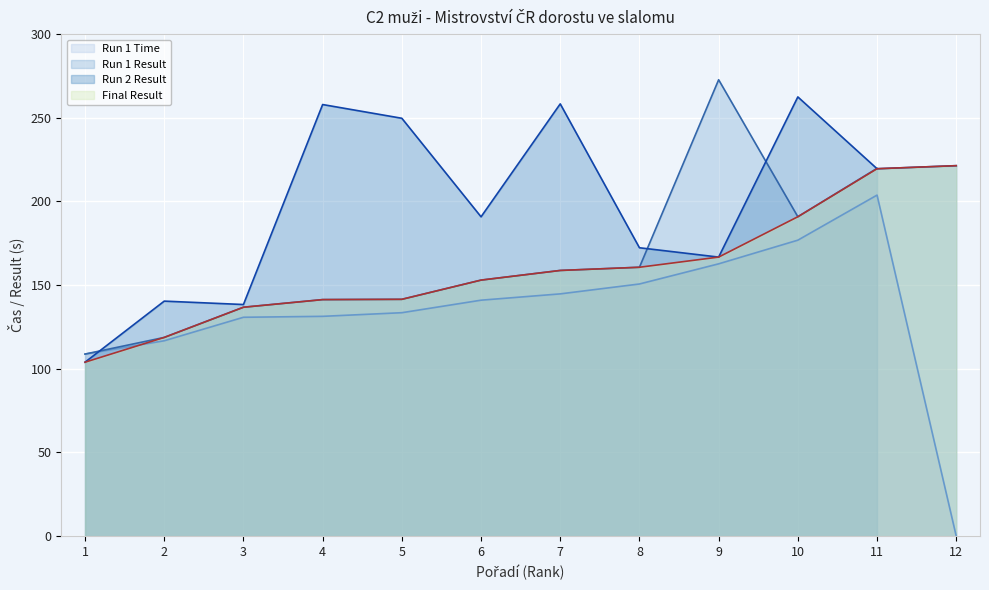

What is the minimum value for Run 2 Result?

104.0